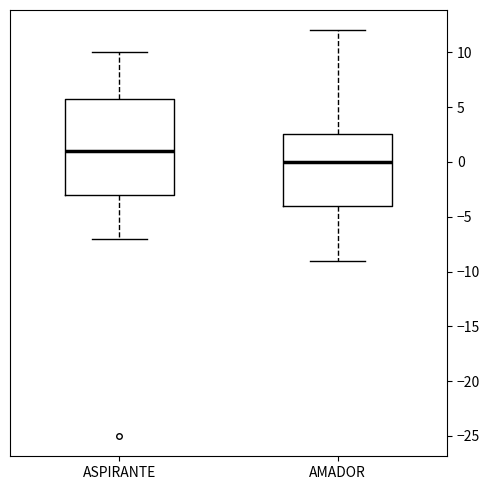

Which box's median line is the highest?

ASPIRANTE